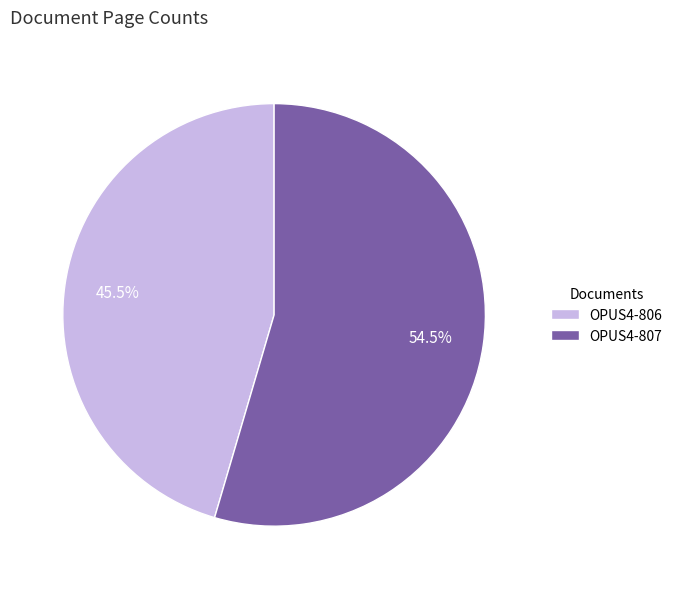

How many segments does this pie chart have?

2